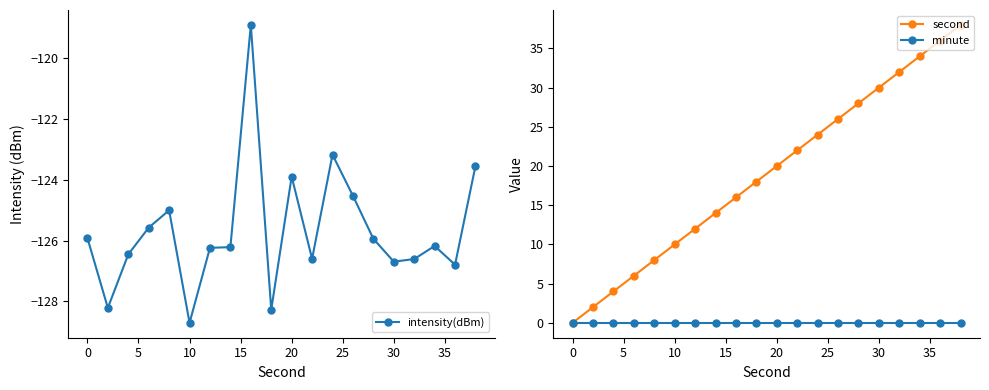

Reading right to left, transcribe all the data shown in this chart.

intensity(dBm): -123.5	-126.8	-126.2	-126.6	-126.7	-125.9	-124.5	-123.2	-126.6	-123.9	-128.3	-118.9	-126.2	-126.2	-128.7	-125.0	-125.6	-126.5	-128.2	-125.9
second: 38.0	36.0	34.0	32.0	30.0	28.0	26.0	24.0	22.0	20.0	18.0	16.0	14.0	12.0	10.0	8.0	6.0	4.0	2.0	0.0
minute: 0.0	0.0	0.0	0.0	0.0	0.0	0.0	0.0	0.0	0.0	0.0	0.0	0.0	0.0	0.0	0.0	0.0	0.0	0.0	0.0